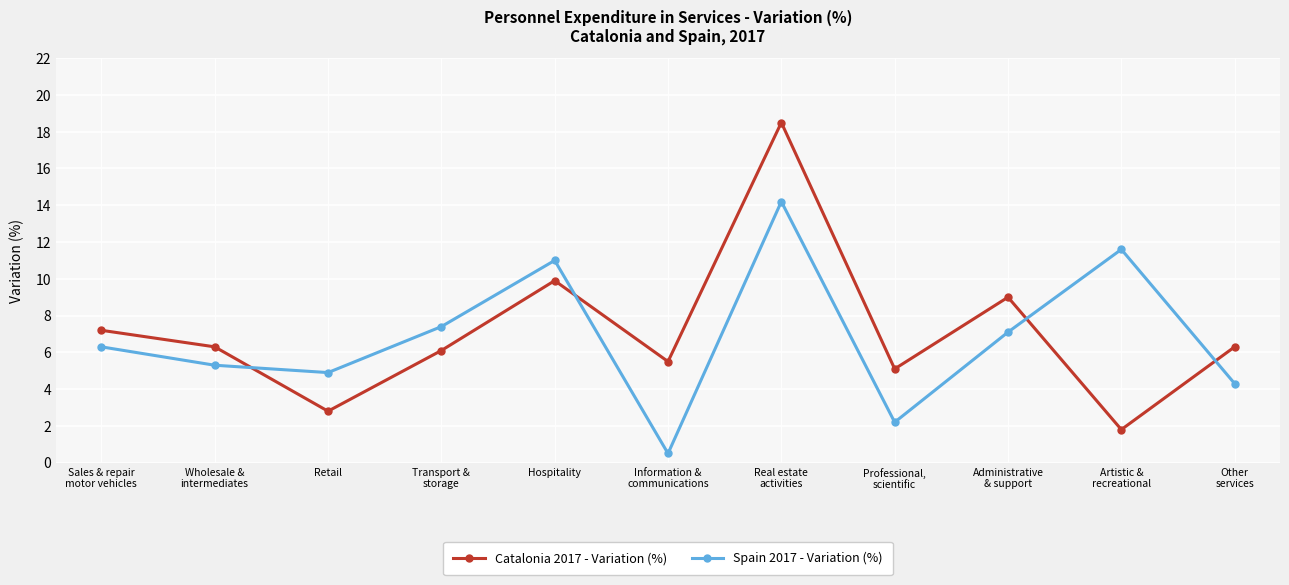

What is the sum of the Spain 2017 - Variation (%) values at Administrative
& support and Retail?

12.0